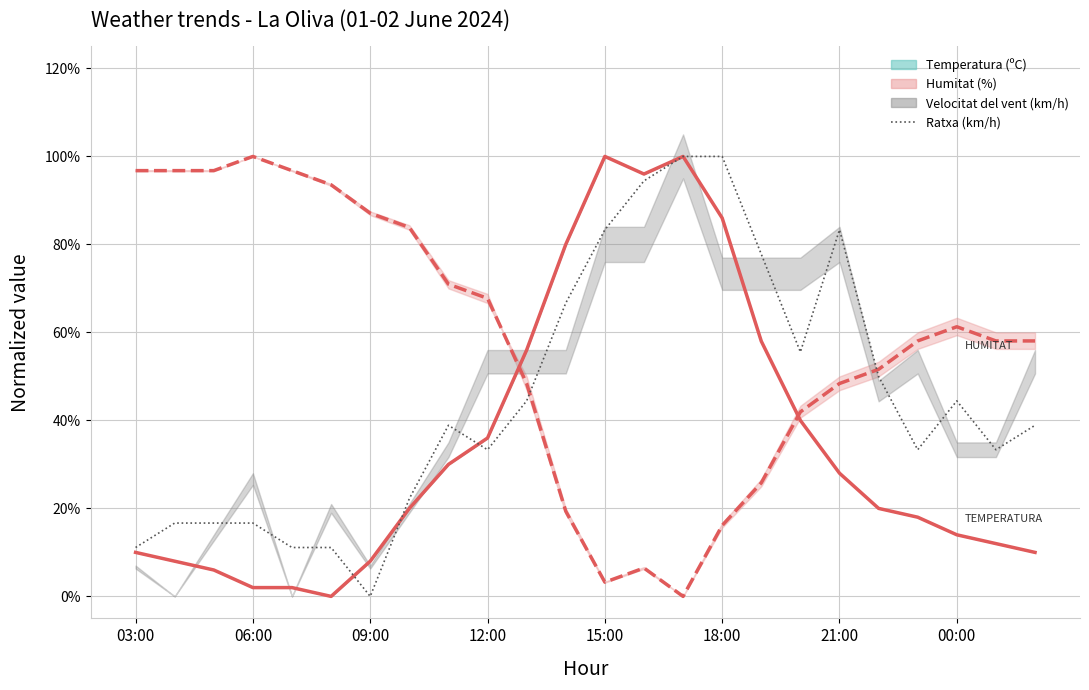

The value at 11 is 1.0. True or false?

False